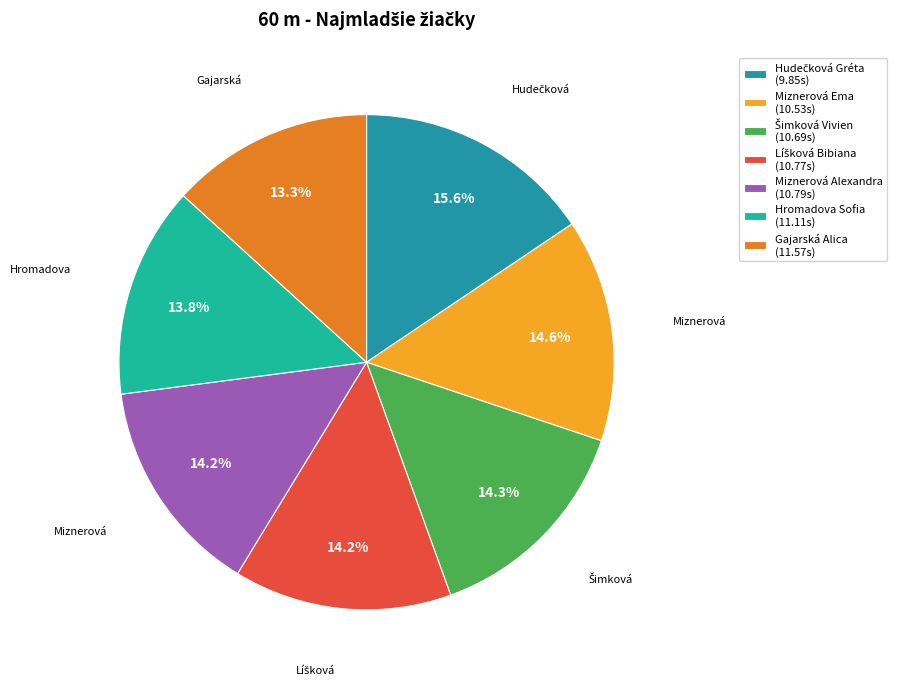

Between Miznerová Ema and Hudečková Gréta, which is larger?

Miznerová Ema